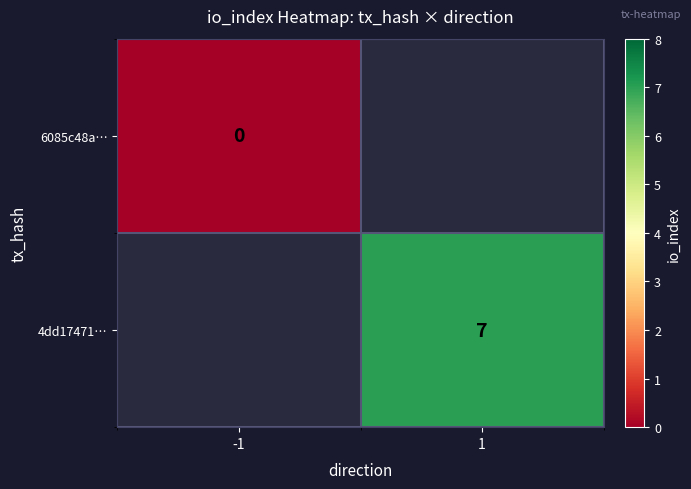

Is it true that 4dd17471… equals 11.1 at 1?

False